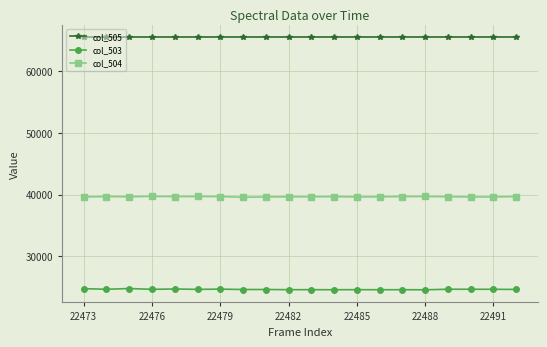

Which series has the largest total across all categories?

col_505